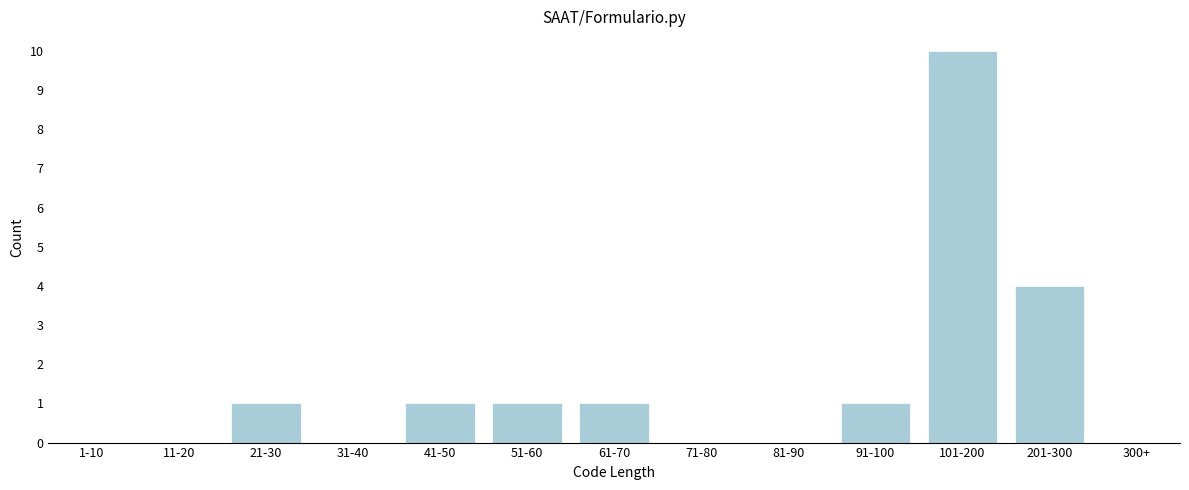

Reading left to right, extract all data points from this chart.

1-10=0	11-20=0	21-30=1	31-40=0	41-50=1	51-60=1	61-70=1	71-80=0	81-90=0	91-100=1	101-200=10	201-300=4	300+=0